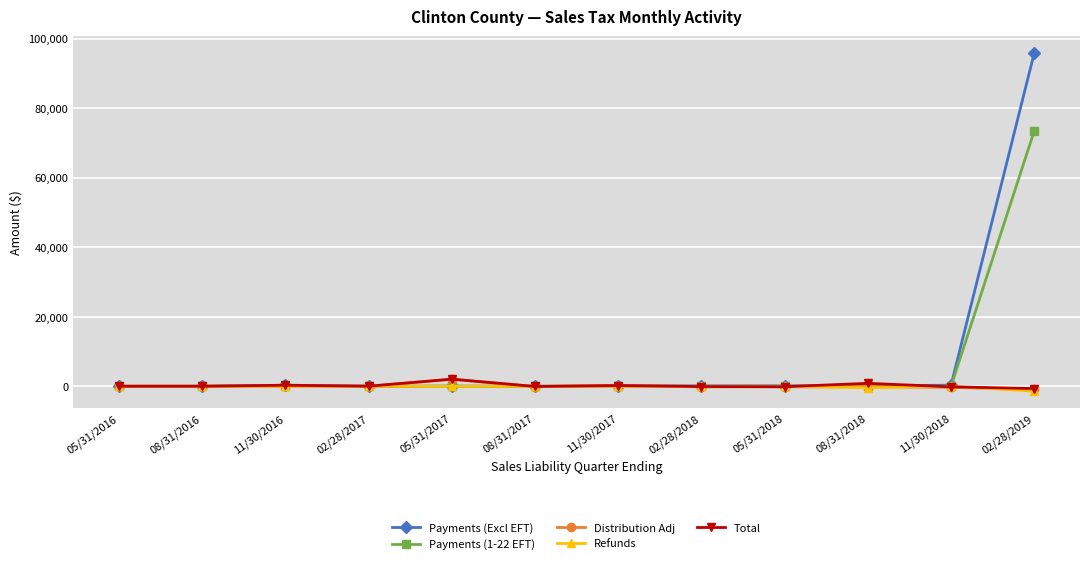

What is the label of the 10th point from the left?

08/31/2018